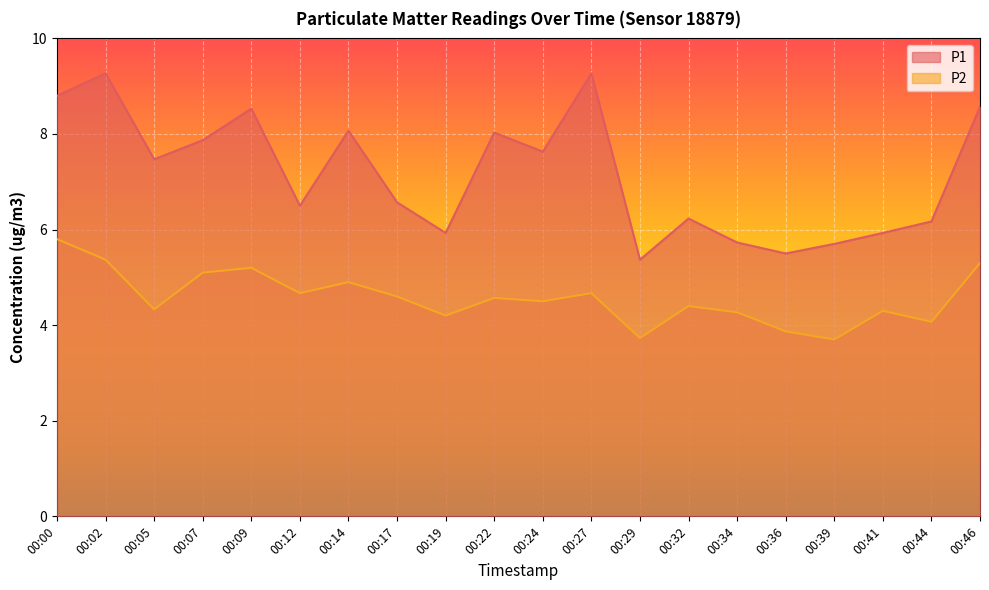

True or false: P2 and P1 cross at least once.

False